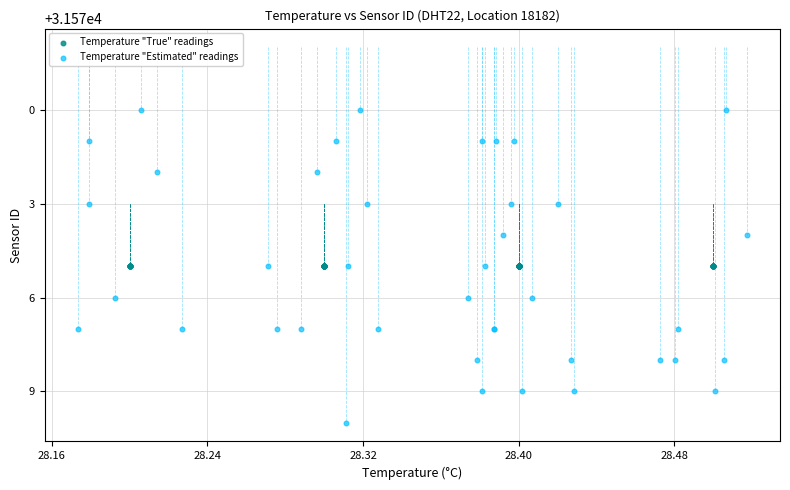

Which series reaches the minimum Y coordinate?

Temperature "Estimated" readings